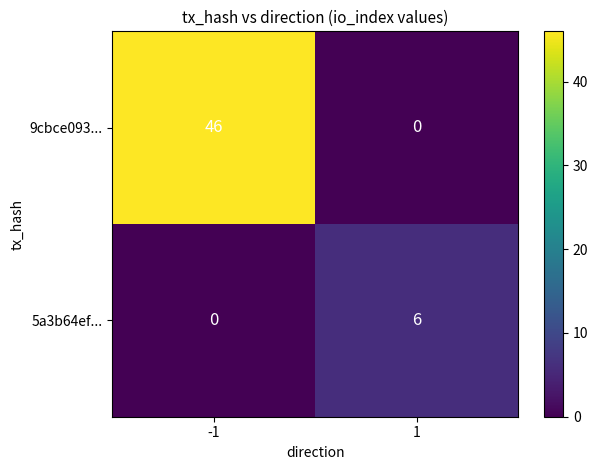

Rank the series by their maximum value, from highest to lowest.

9cbce093..., 5a3b64ef...